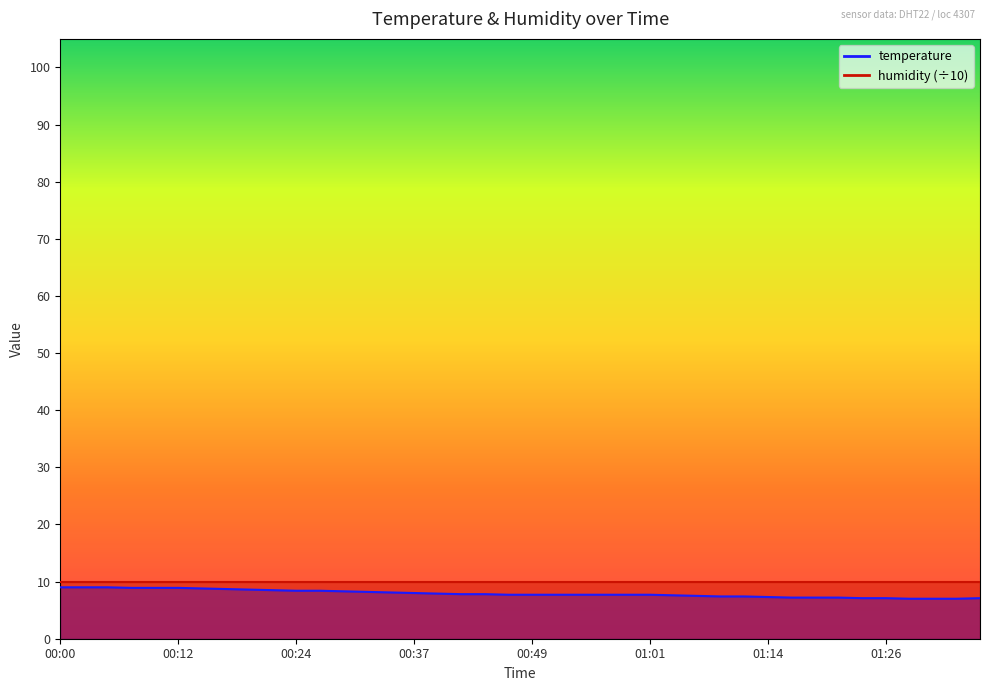

Rank the categories by value from lowest to highest.

01:28, 01:31, 01:33, 01:23, 01:26, 01:36, 01:16, 01:18, 01:21, 01:14, 01:09, 01:11, 01:06, 01:04, 00:47, 00:49, 00:51, 00:54, 00:56, 00:59, 01:01, 00:42, 00:44, 00:39, 00:37, 00:34, 00:32, 00:29, 00:24, 00:27, 00:22, 00:19, 00:17, 00:15, 00:07, 00:10, 00:12, 00:00, 00:02, 00:05